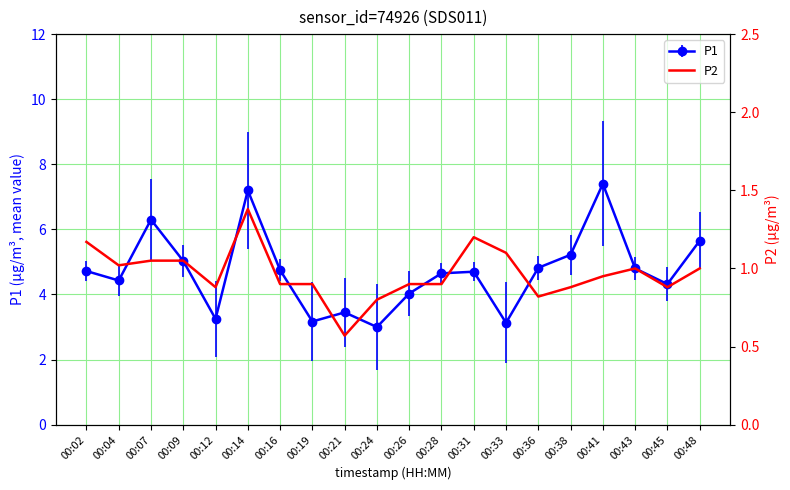

At which label is the value closest to 0?

00:21